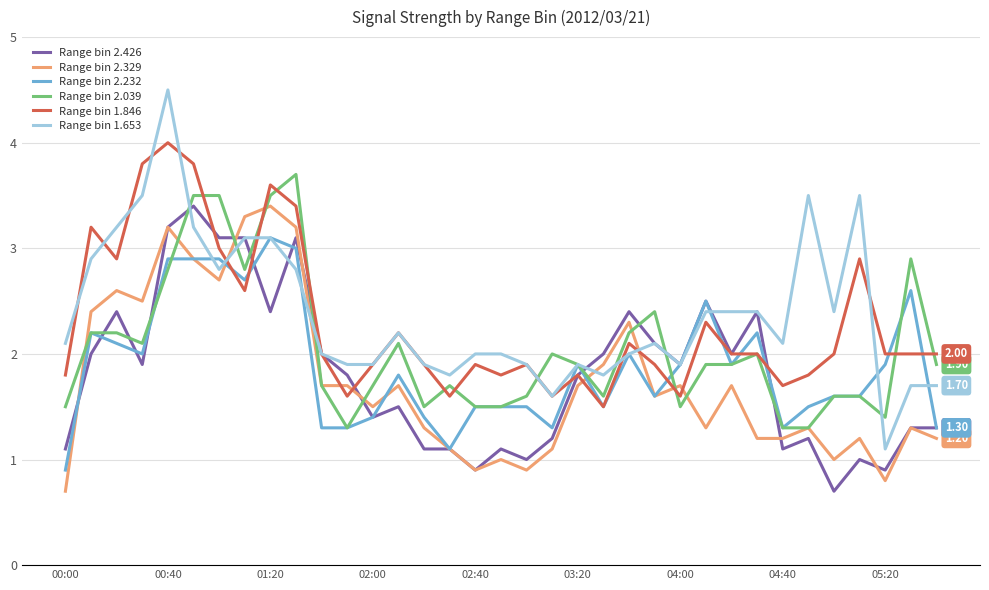

Which series has the largest total across all categories?

Range bin 1.653